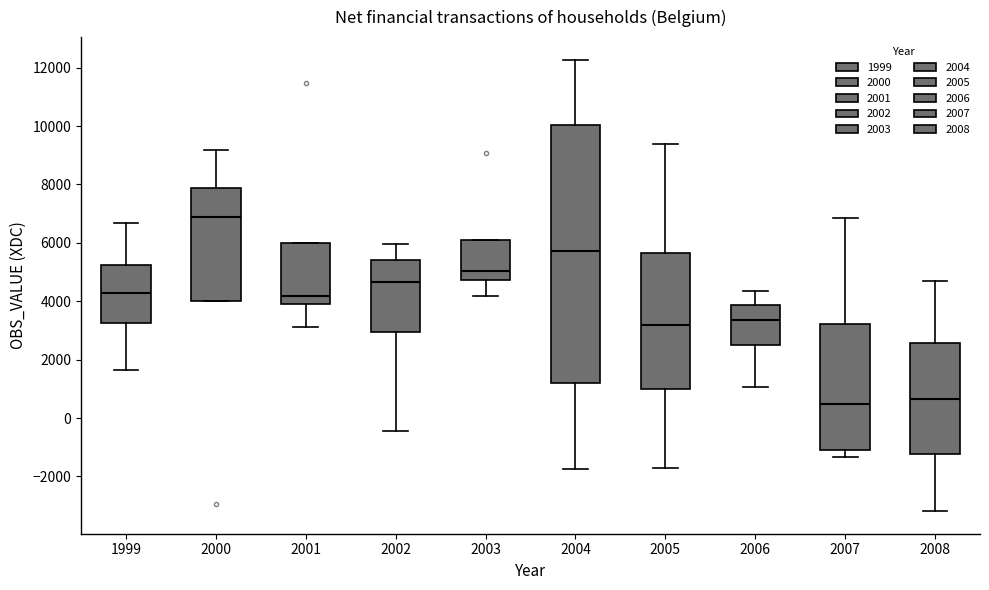

Reading left to right, read every box against the y-axis: the position of its median line, the range the box covers, and the ends of its whiskers. The values are not printed on the chart, so give them approximately, as read against the axis.

1999: median 4200, box 3200 to 5200, whiskers 1600 to 6600
2000: median 6800, box 4000 to 7800, whiskers 4000 to 9200
2001: median 4200, box 3800 to 6000, whiskers 3200 to 6000
2002: median 4600, box 3000 to 5400, whiskers -400 to 6000
2003: median 5000, box 4800 to 6200, whiskers 4200 to 6200
2004: median 5800, box 1200 to 10000, whiskers -1800 to 12200
2005: median 3200, box 1000 to 5600, whiskers -1800 to 9400
2006: median 3400, box 2600 to 3800, whiskers 1000 to 4400
2007: median 400, box -1200 to 3200, whiskers -1400 to 6800
2008: median 600, box -1200 to 2600, whiskers -3200 to 4600